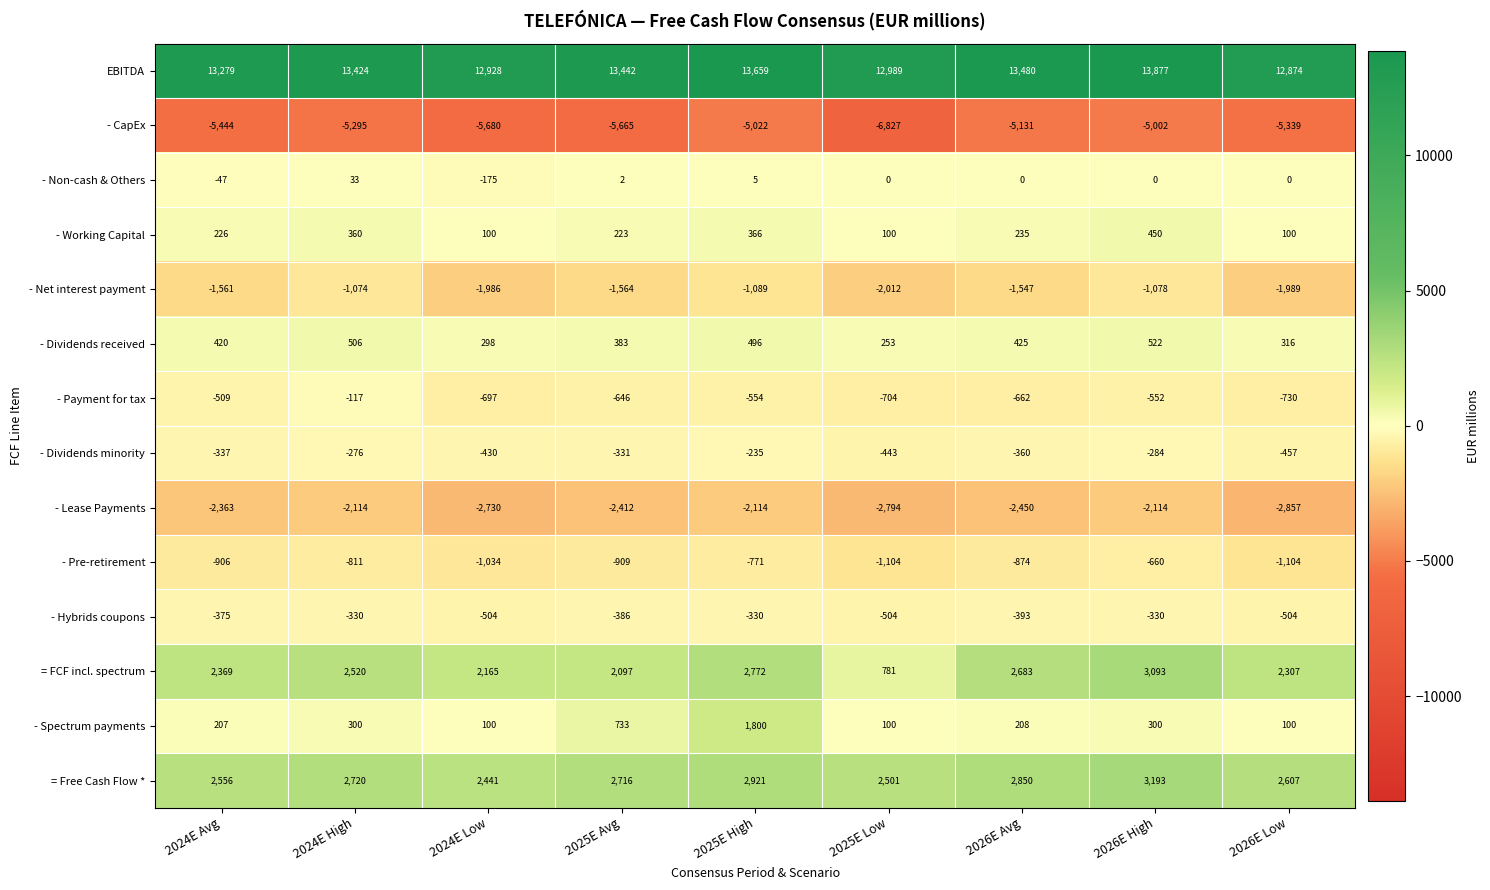

Which series has the largest range (max minus min)?

= FCF incl. spectrum